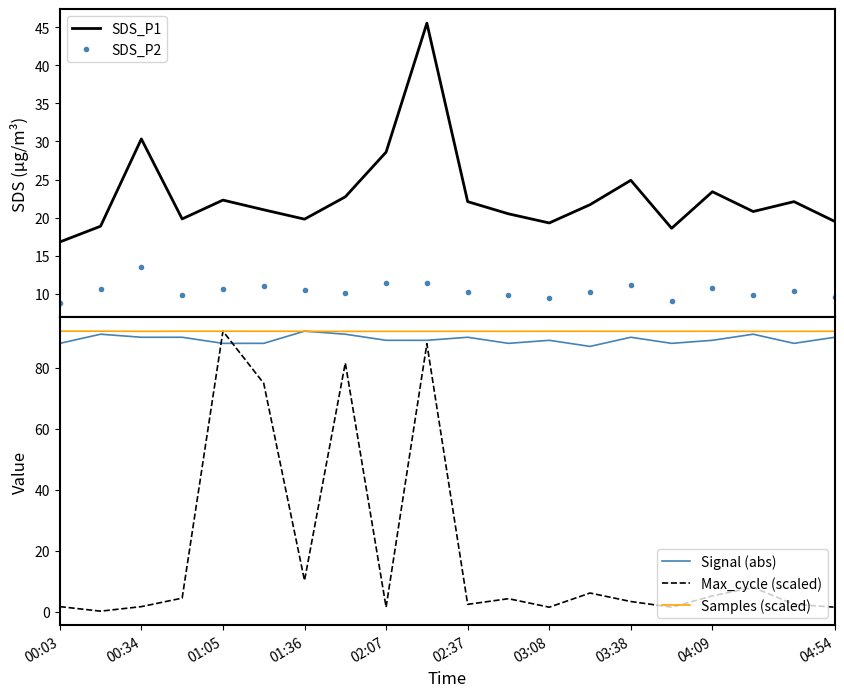

Is it true that Signal (abs) equals 90.0 at 04:54?

True